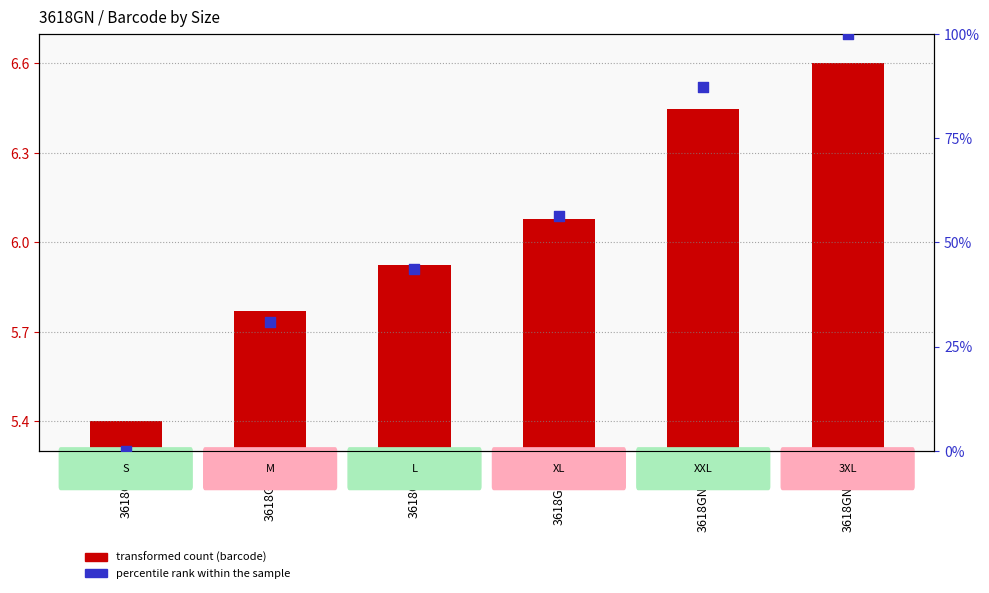

Which series has the largest Y range (max minus min)?

percentile rank within the sample